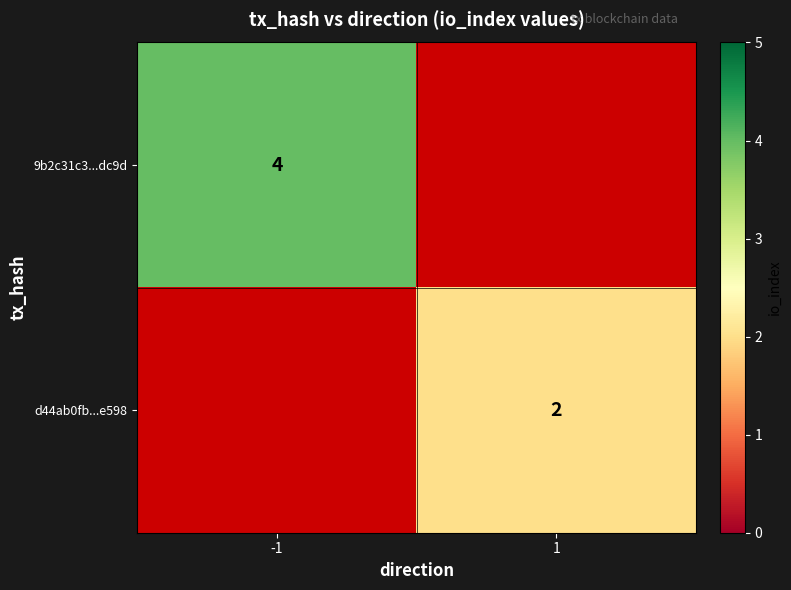

Is it true that d44ab0fb...e598 equals 2 at 1?

True